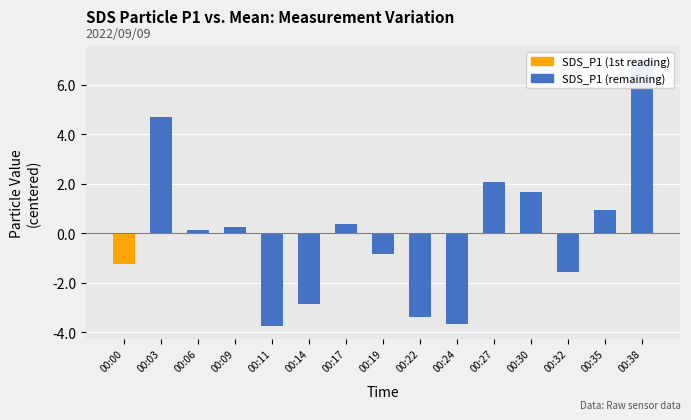

What is the difference between the values at 00:38 and 00:14?

9.9